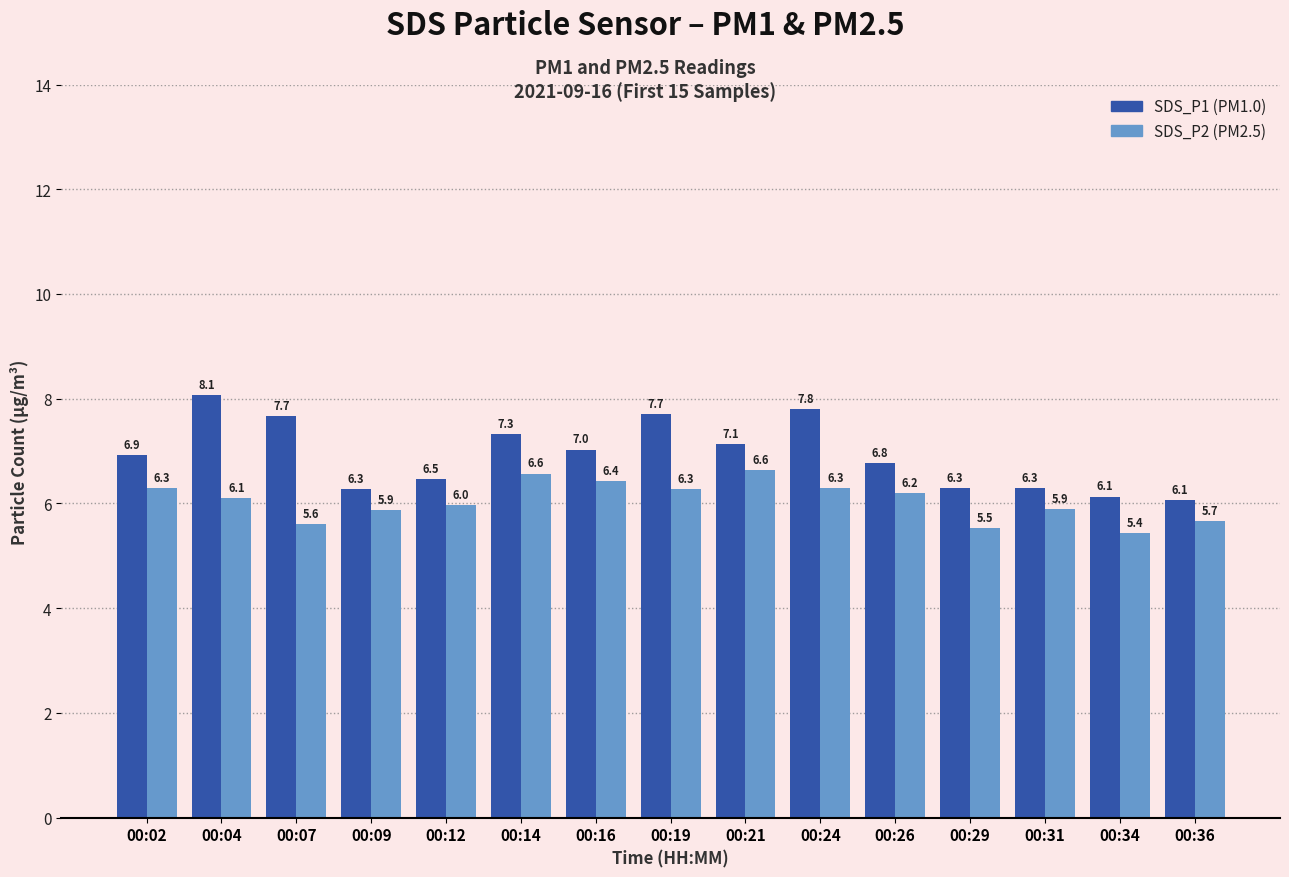

At which category is the sum across all series the highest?

00:04